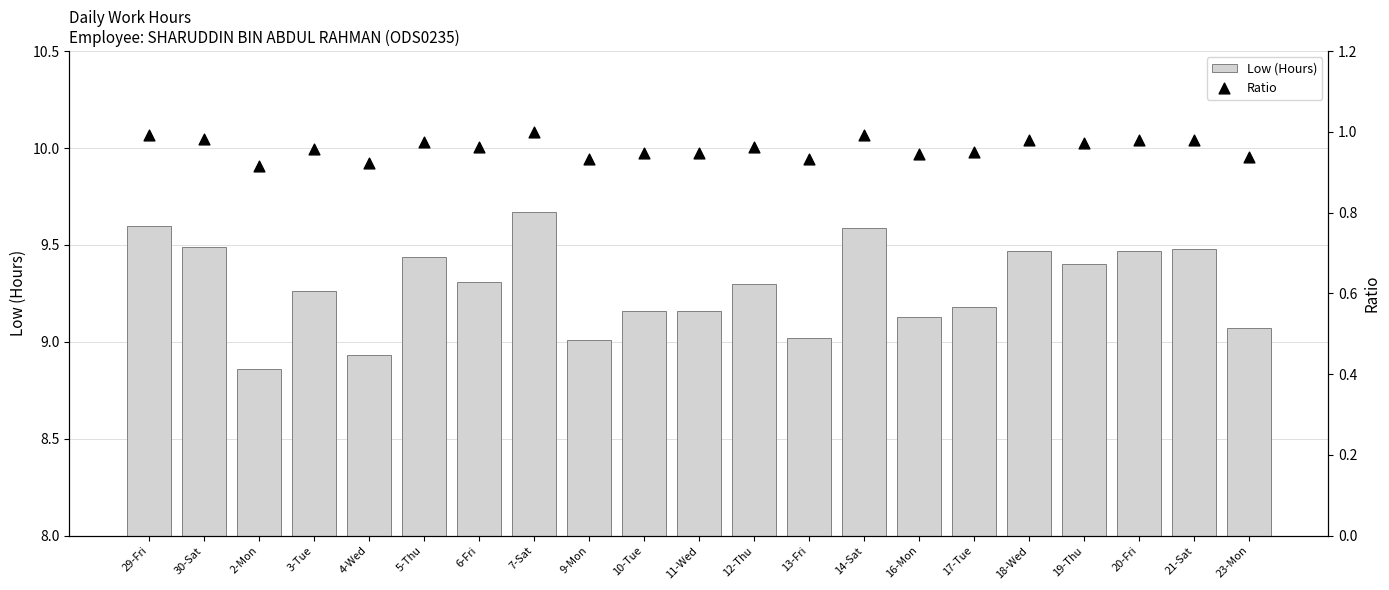

At which category is the sum across all series the highest?

7-Sat